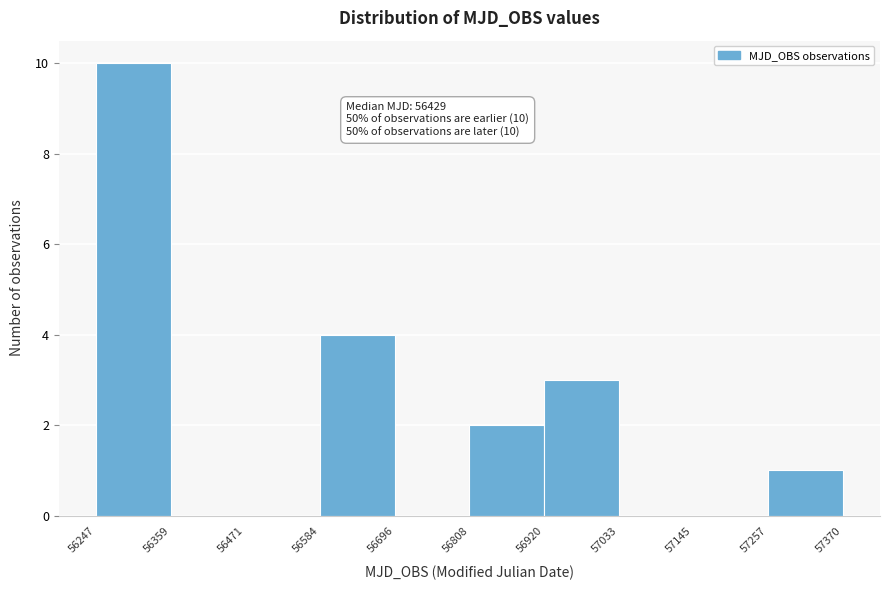

Over which range of the x-axis is the bar tallest?

56247 to 56359